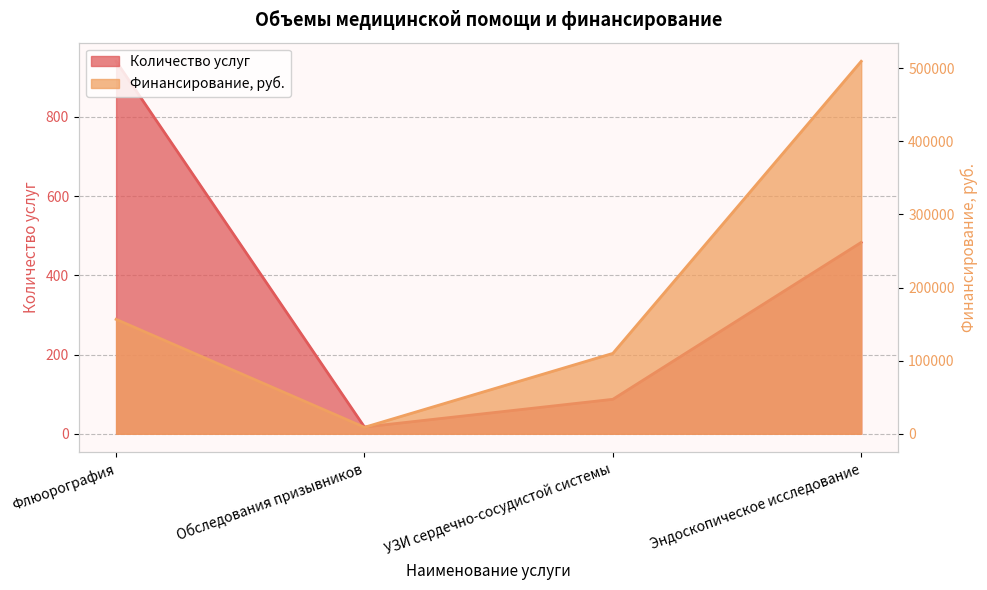

What is the difference between the Финансирование, руб. values at Обследования призывников and УЗИ сердечно-сосудистой системы?

101116